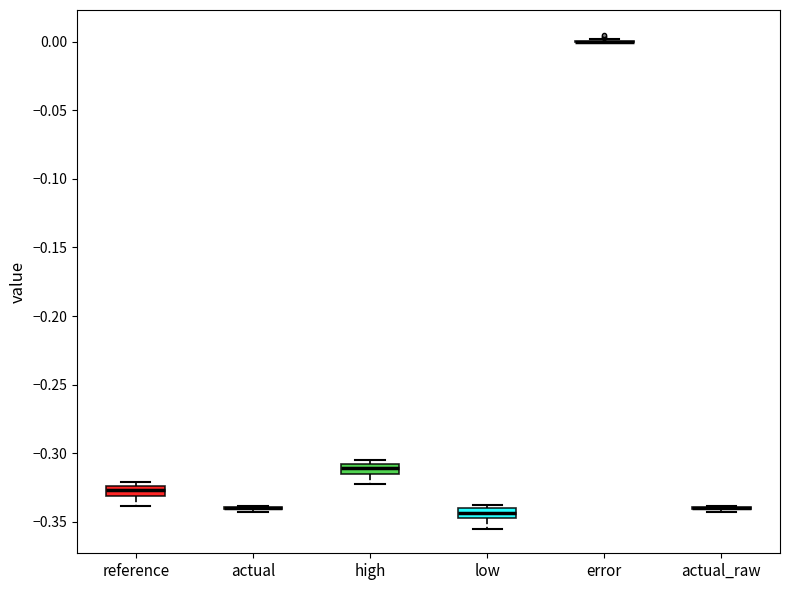

Where is the upper edge of the box for high on the y-axis? The values are not printed on the chart, so give them approximately, as read against the axis.

-0.310